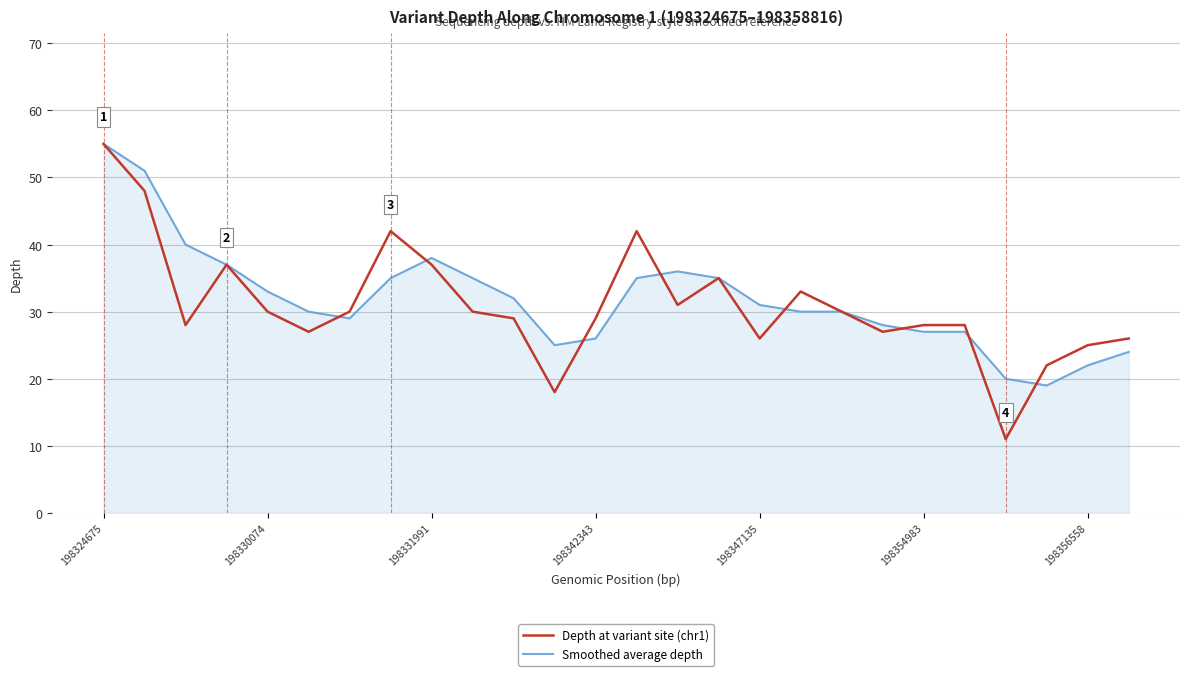

What is the highest value of the Smoothed average depth series?

55